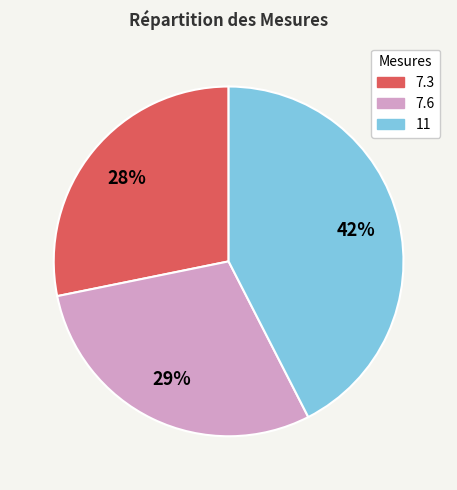

What is the ratio of the value at 7.3 to the value at 7.6?

1.0